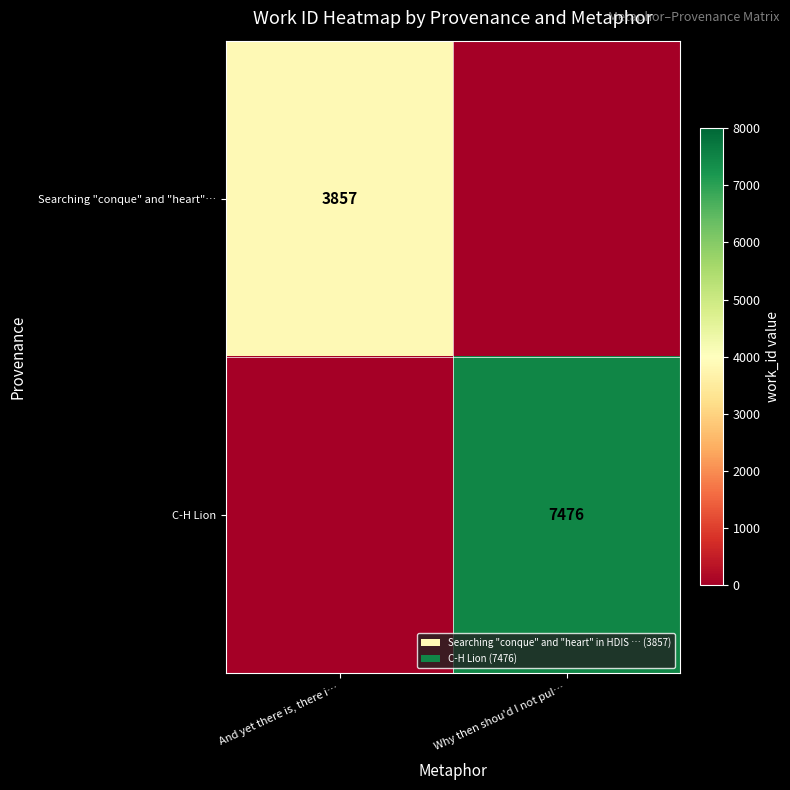

Is it true that Searching "conque" and "heart"… equals 3857 at And yet there is, there i…?

True